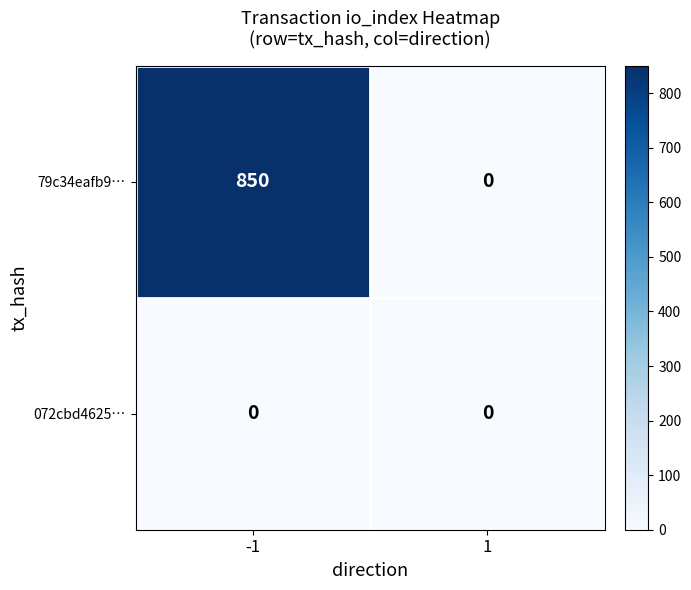

Reading right to left, extract all data points from this chart.

79c34eafb9…: 1=0	-1=850
072cbd4625…: 1=0	-1=0